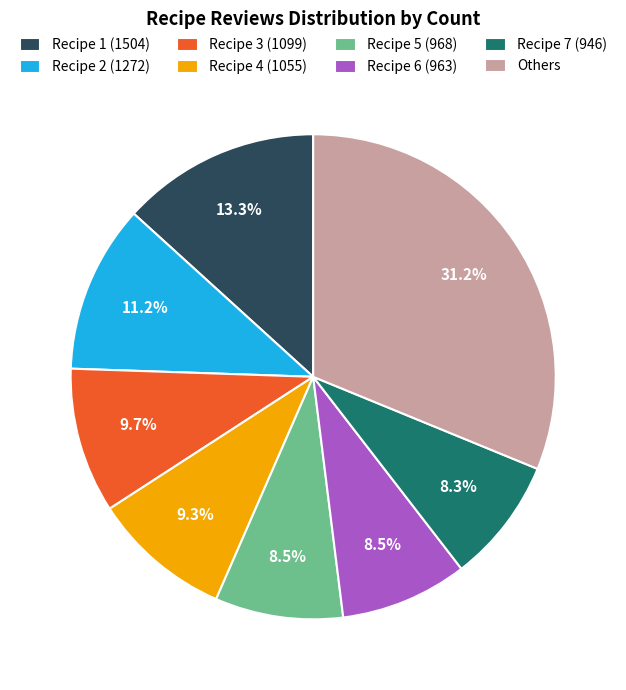

Approximately how many times larger is the value at Recipe 7 (946) compared to Recipe 1 (1504)?

0.6